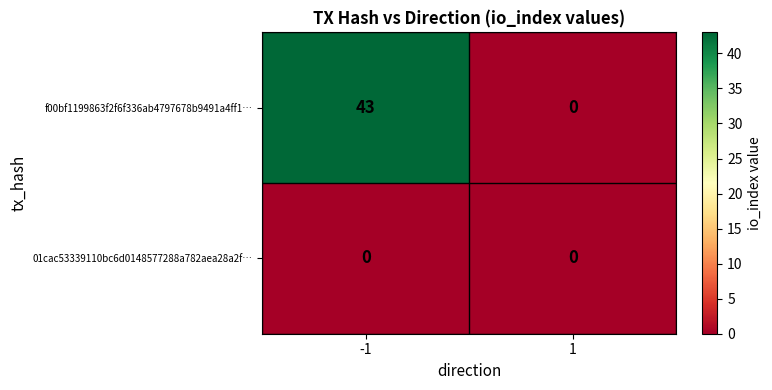

Between -1 and 1, which series saw the biggest shift?

f00bf1199863f2f6f336ab4797678b9491a4ff1…